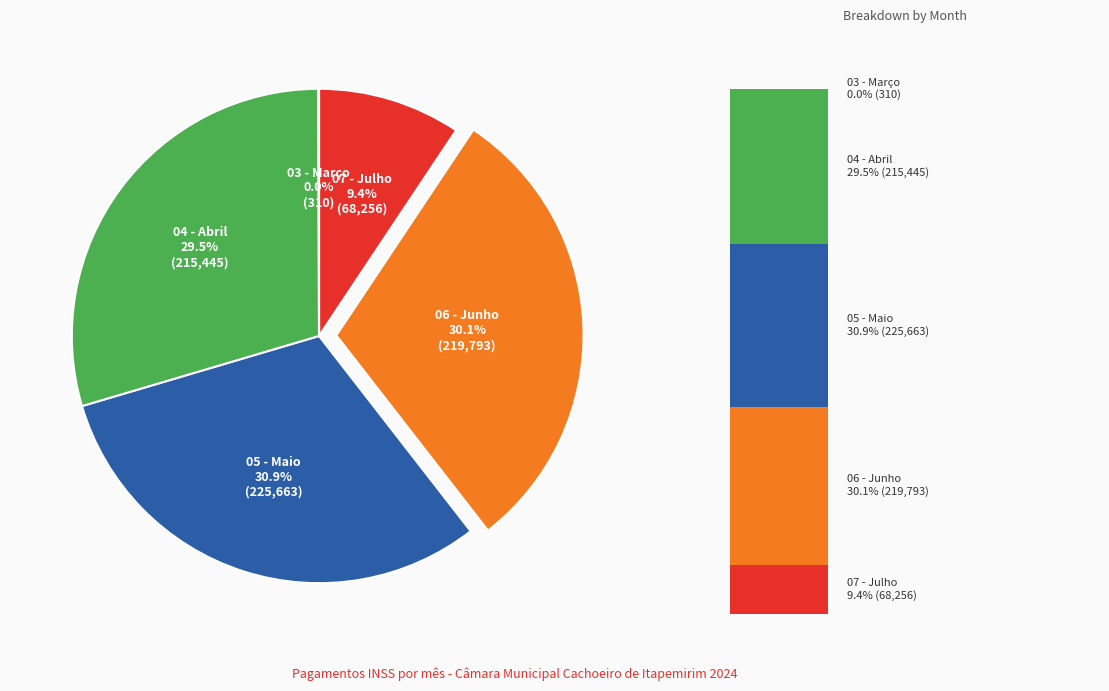

True or false: 06 - Junho accounts for 1% of the total.

False